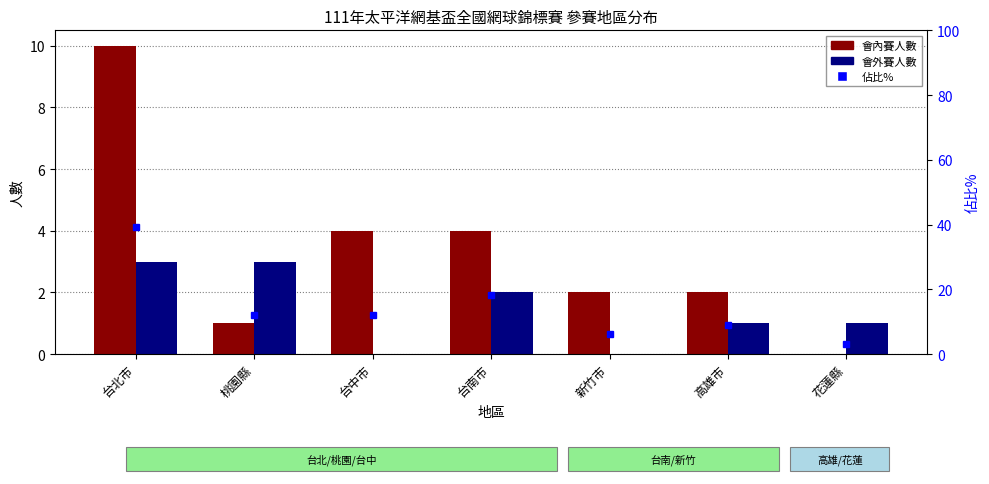

True or false: 會外賽人數 has a value of 4.2 at 桃園縣.

False